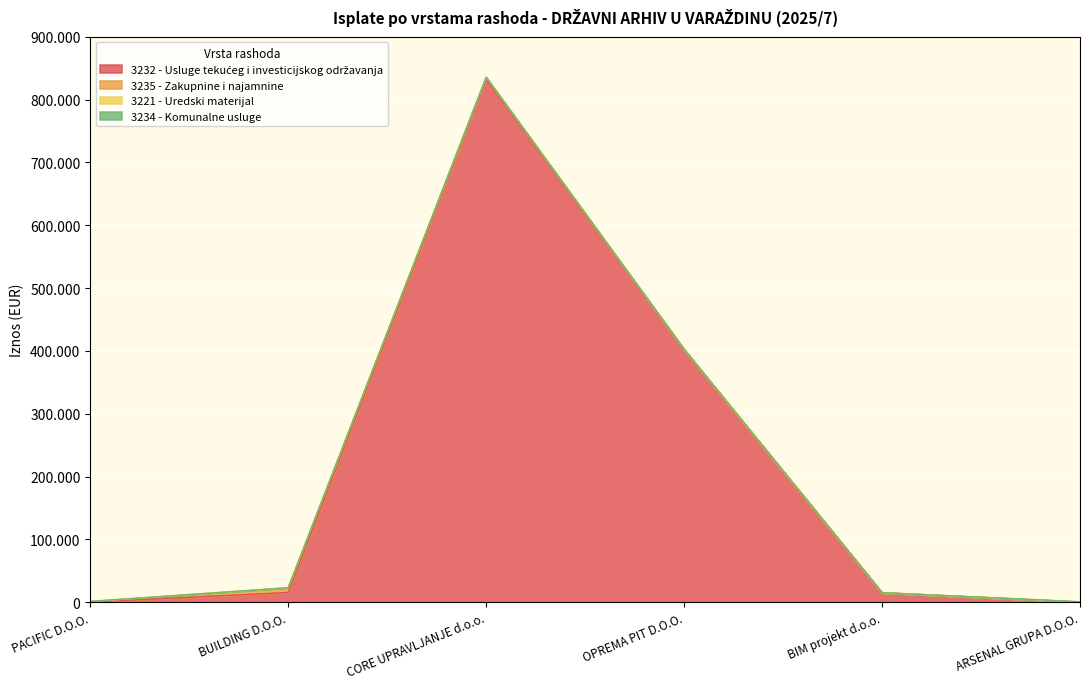

Where is the first local minimum for 3234 - Komunalne usluge?

BUILDING D.O.O.